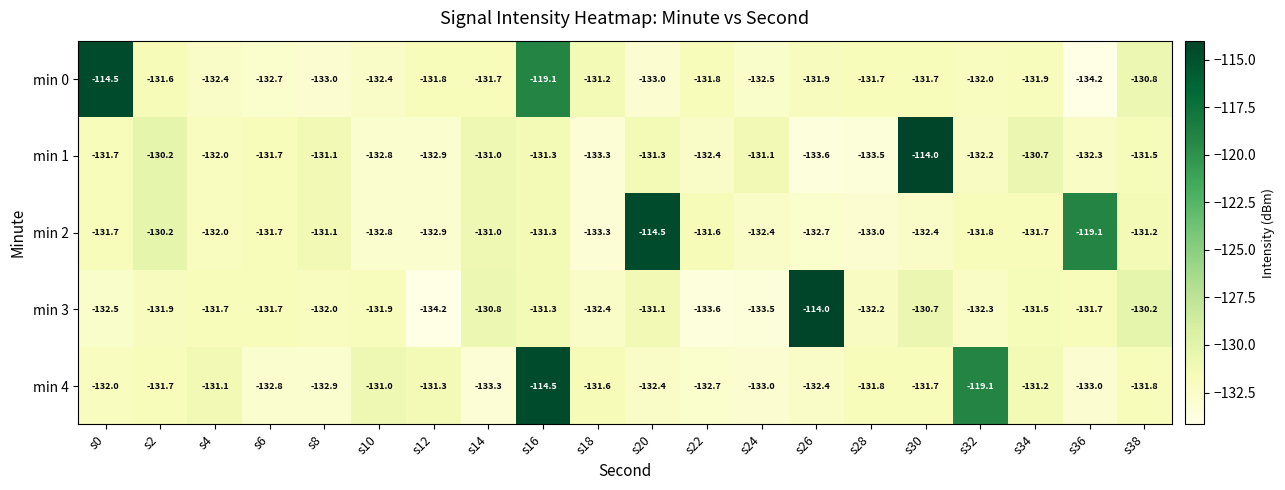

How many categories are shown in the chart?

20